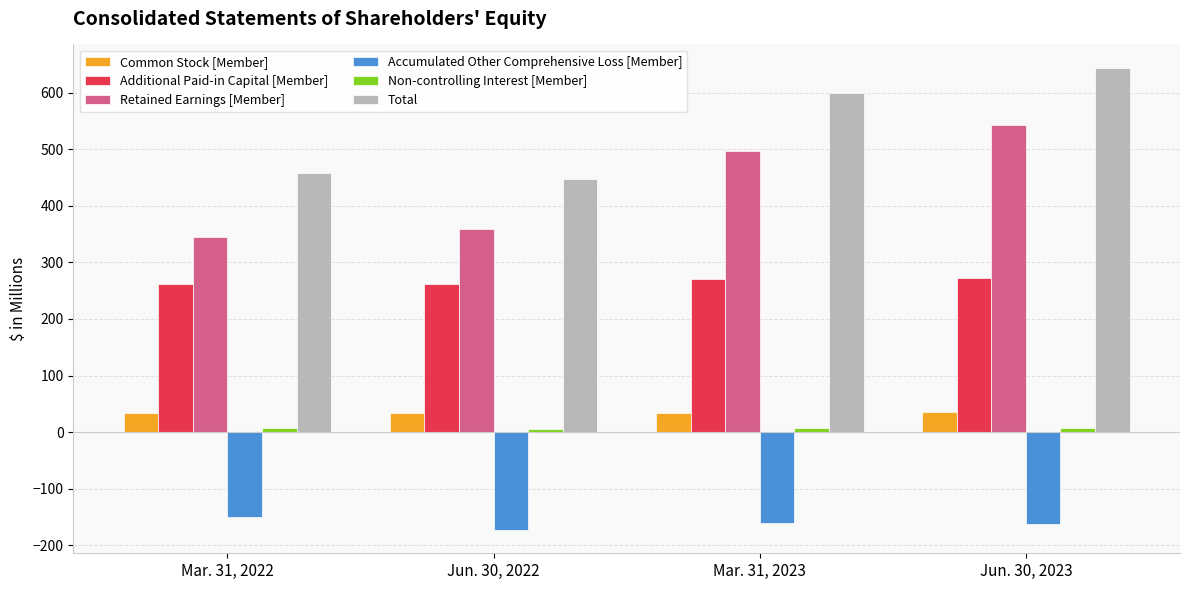

What is the sum of all Total values?

2149.3